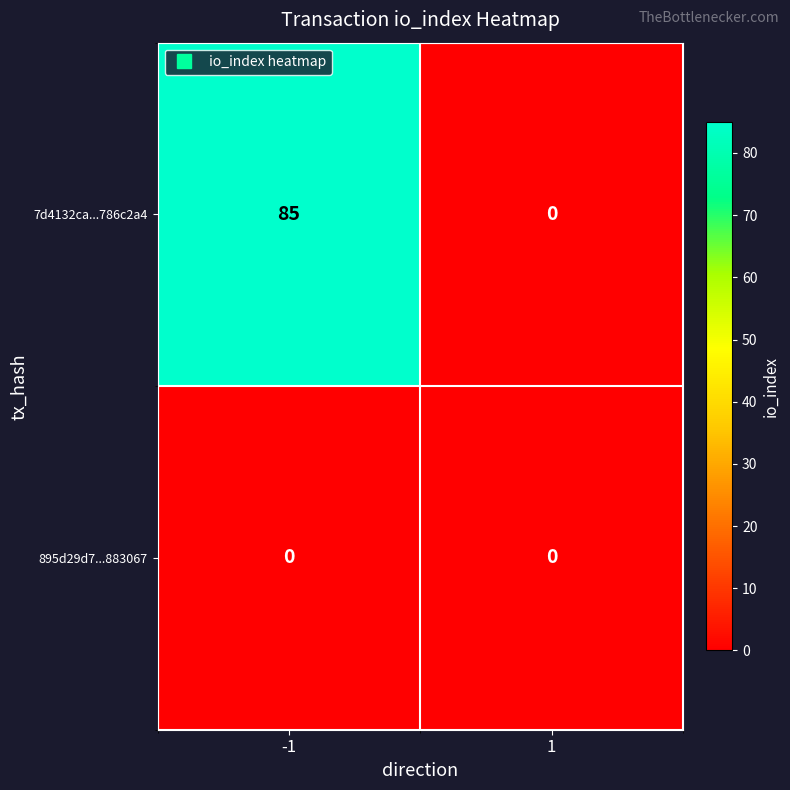

Rank the series by their average value, from highest to lowest.

7d4132ca...786c2a4, 895d29d7...883067